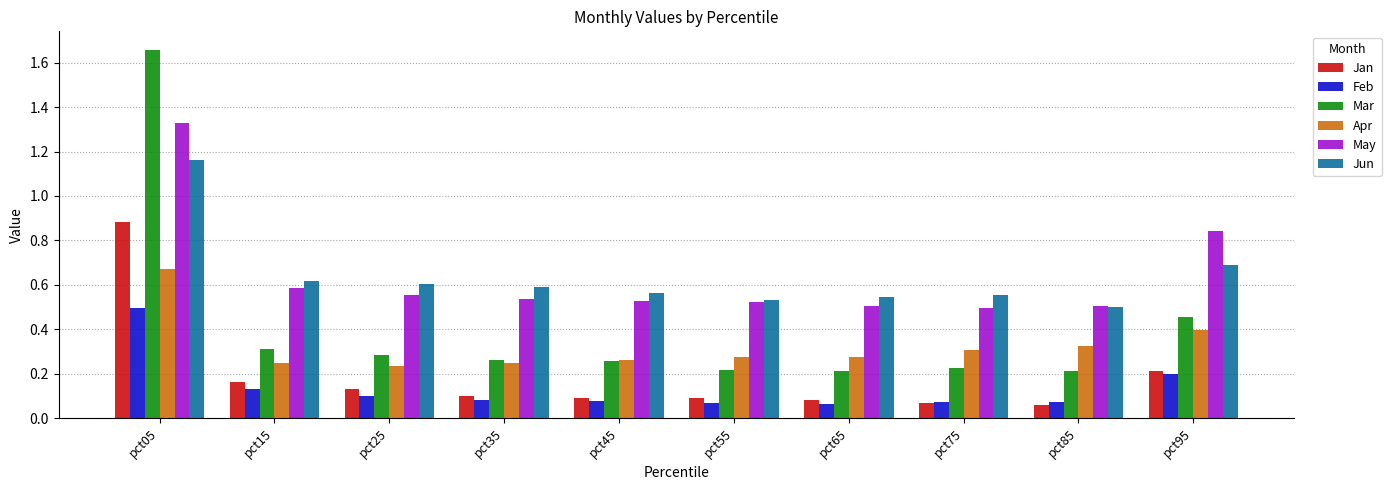

Is the value of Feb at pct35 greater than the value of Mar at pct25?

No